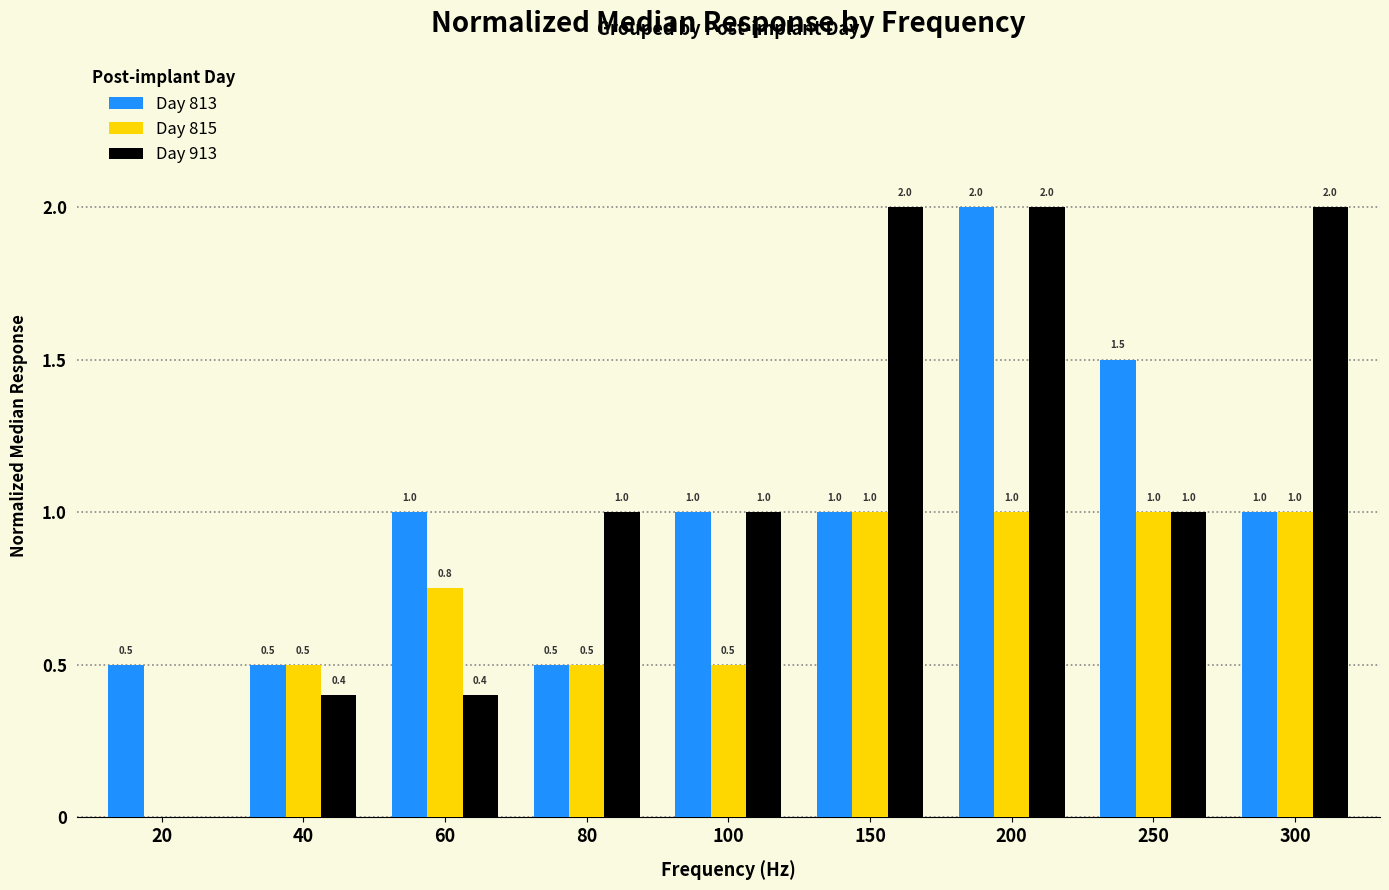

Read the Day 913 value at 300.

2.0